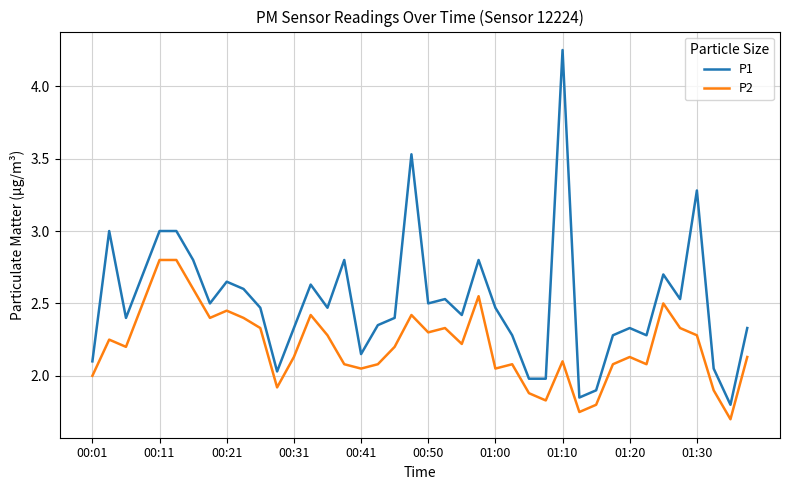

Which series has the widest spread of values?

P1